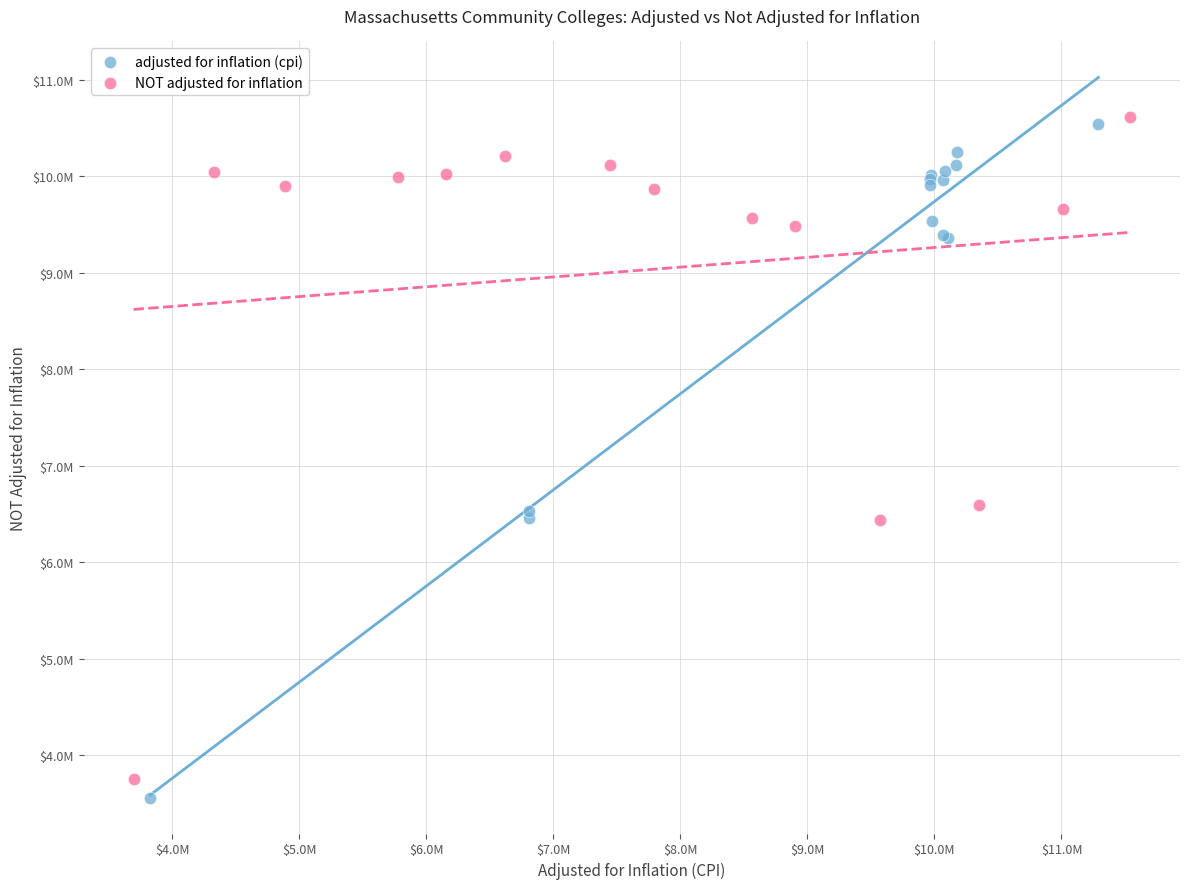

Which series reaches the minimum Y coordinate?

adjusted for inflation (cpi)